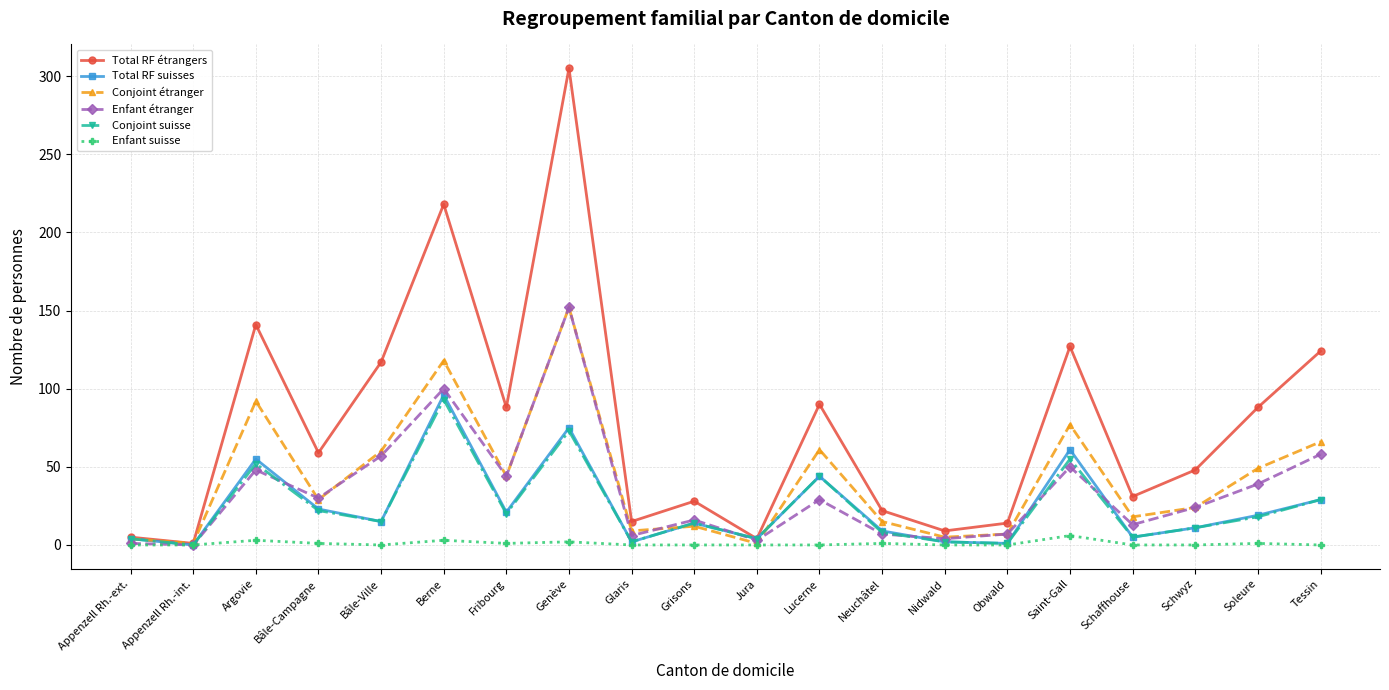

At which category is the sum across all series the highest?

Genève